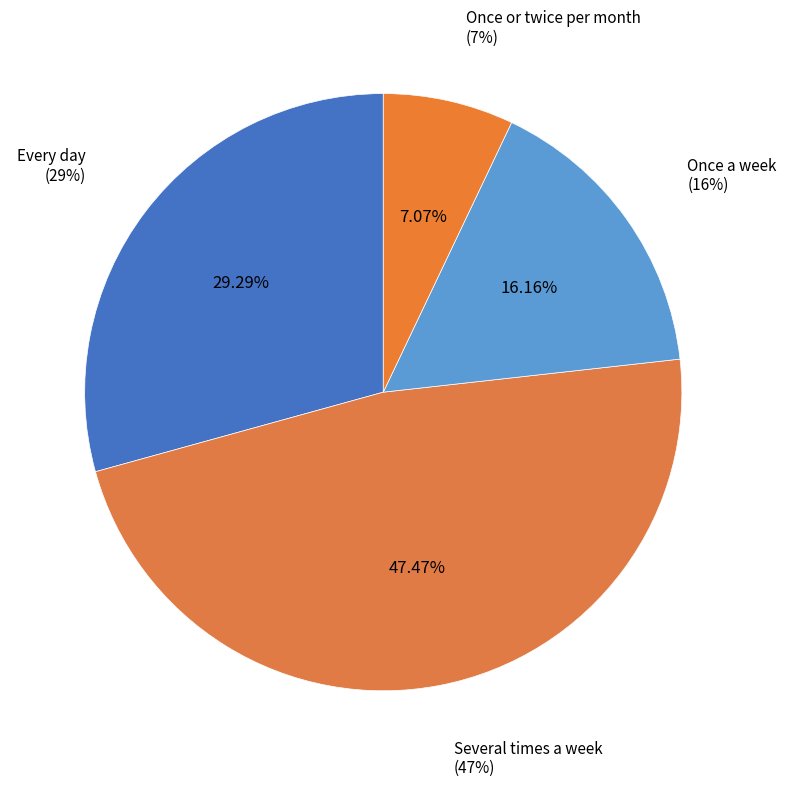

Rank the categories by value from lowest to highest.

Once or twice per month, Once a week, Every day, Several times a week